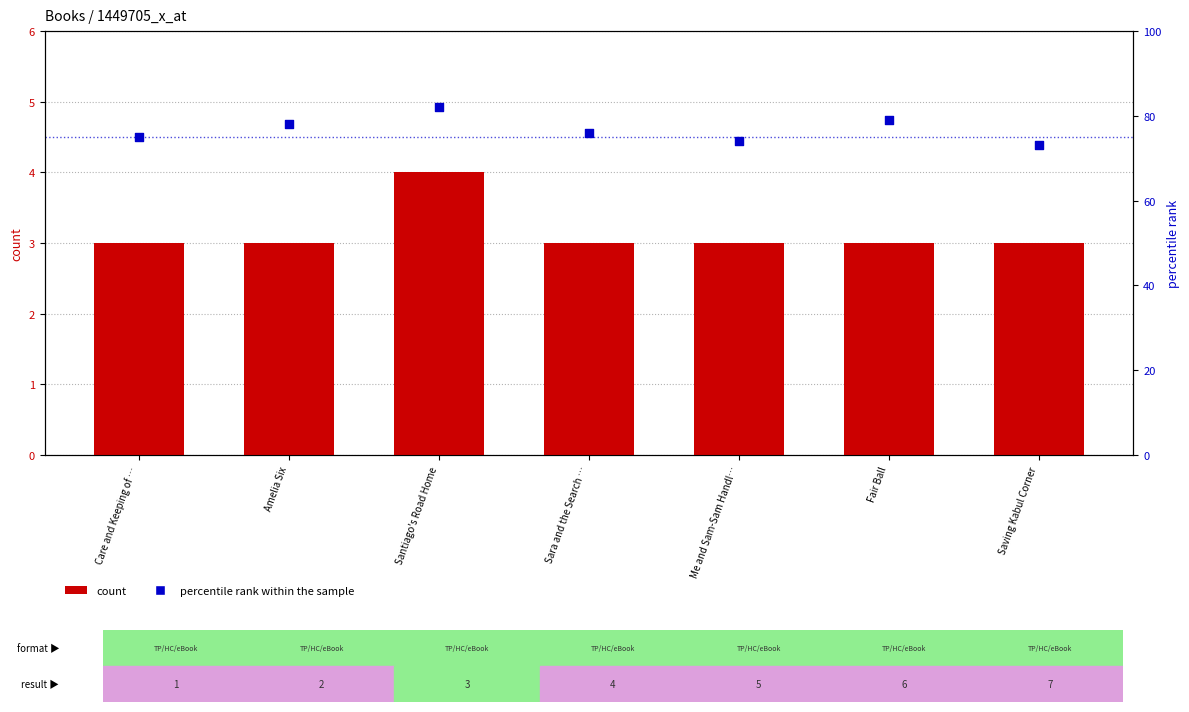

Which series has the largest total across all categories?

percentile rank within the sample